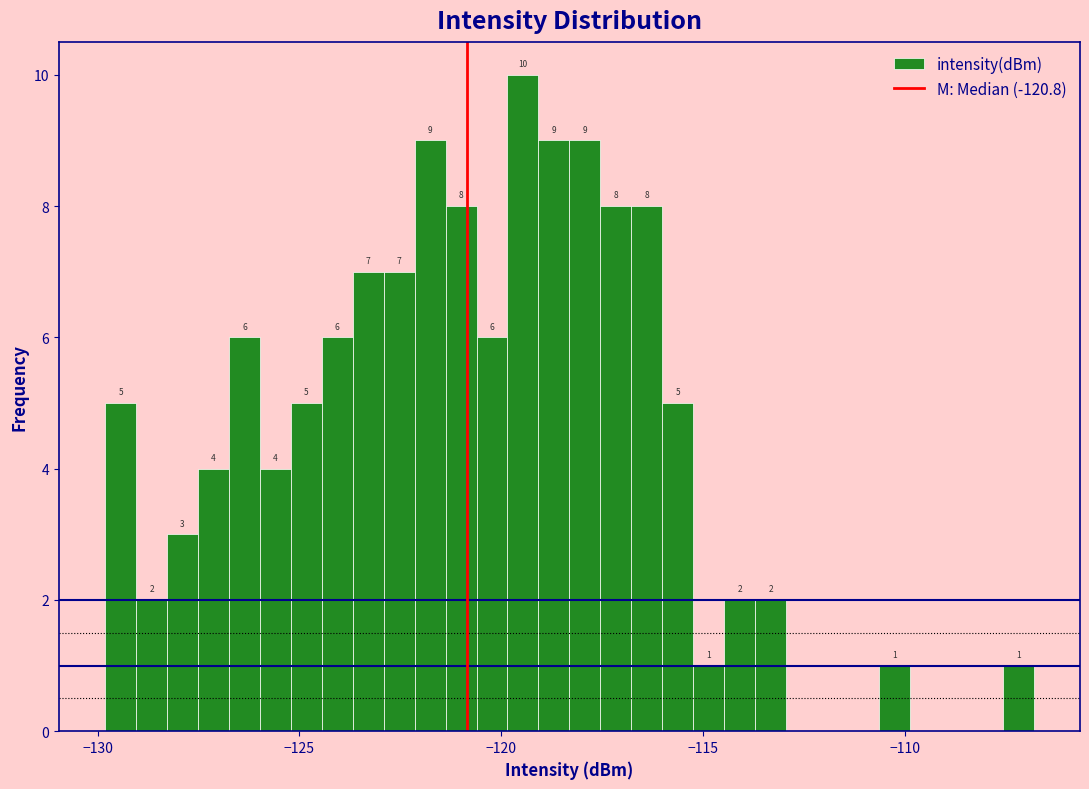

Around what value on the x-axis is the tallest bar? Give the approximate position of its centre, as read against the axis.

-119.5